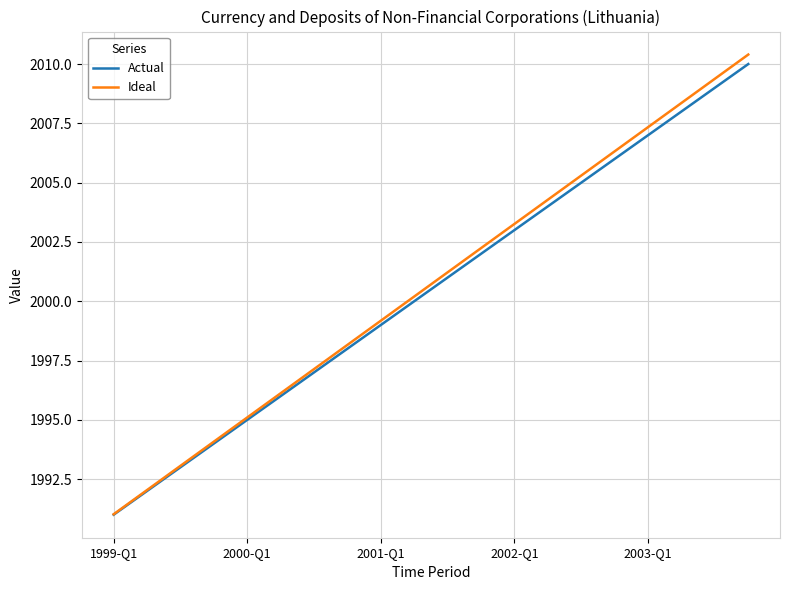

What are all the series names shown in the legend?

Actual, Ideal